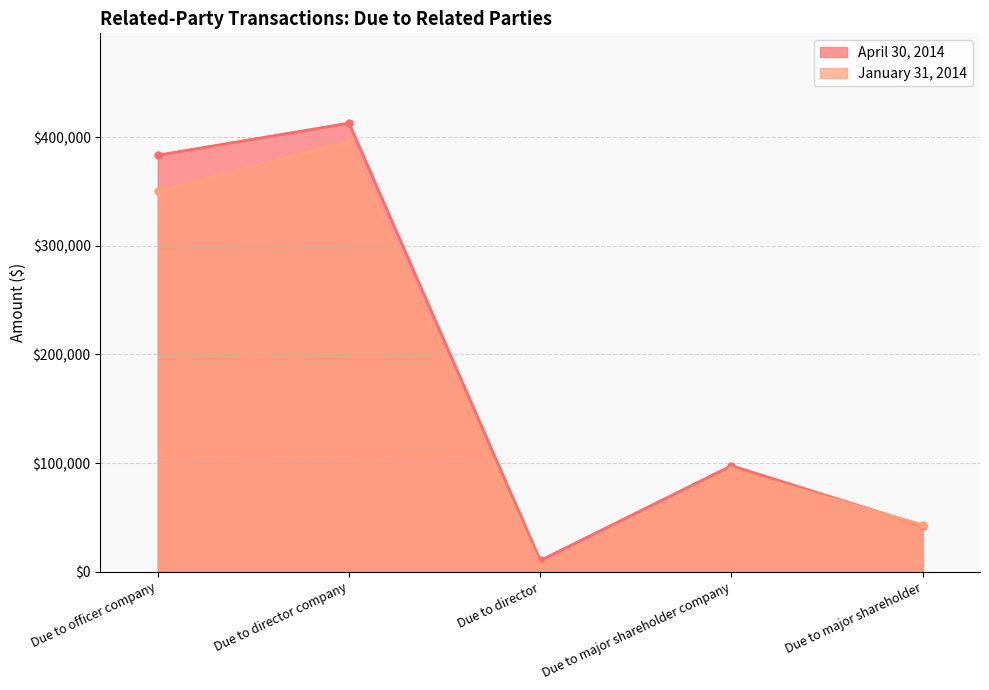

True or false: January 31, 2014 has a value of 553835 at Due to director company.

False